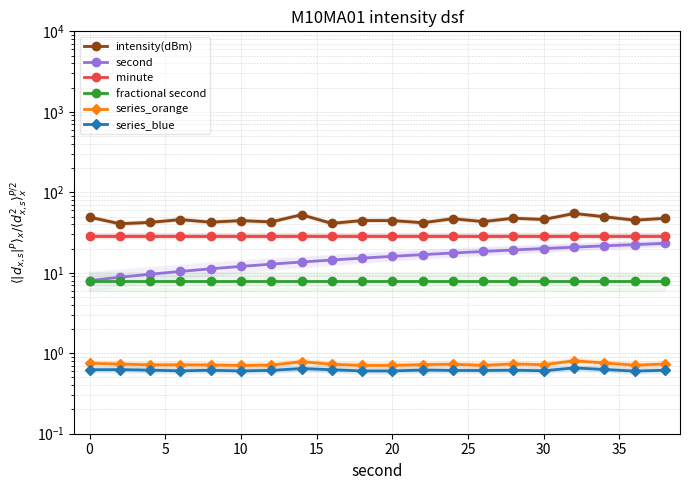

Which series has the largest total across all categories?

intensity(dBm)